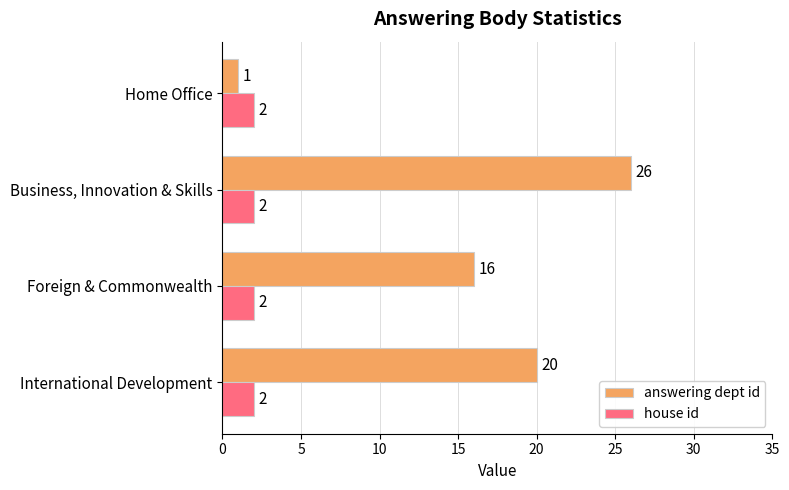

What is the average value of the answering dept id series?

16